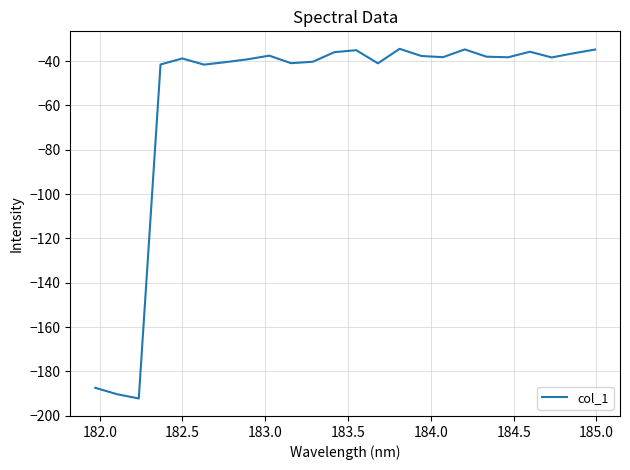

What is the maximum value shown in the chart?

-34.5